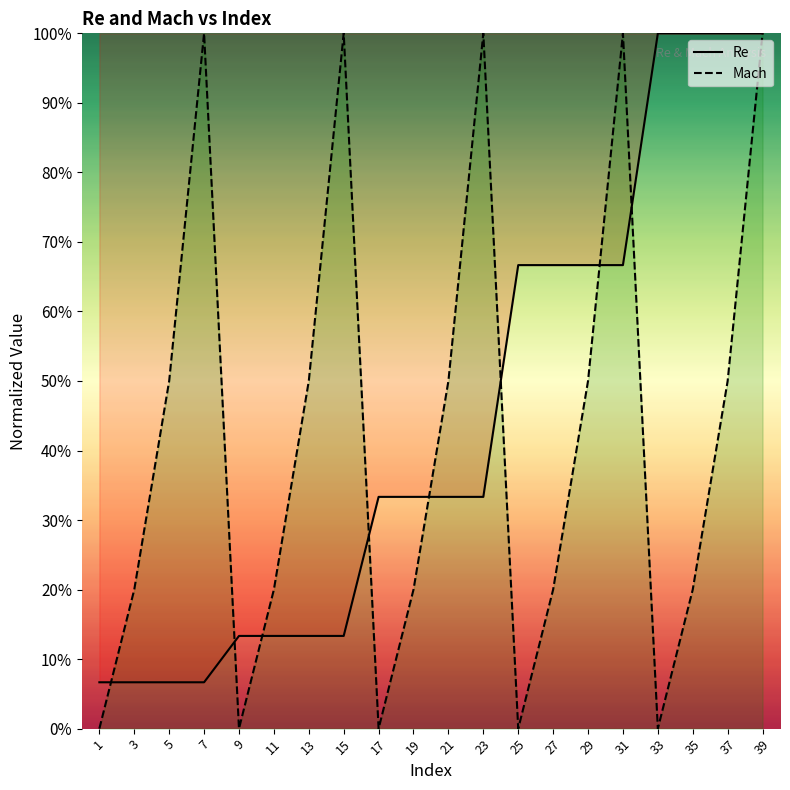

What are all the series names shown in the legend?

Re, Mach